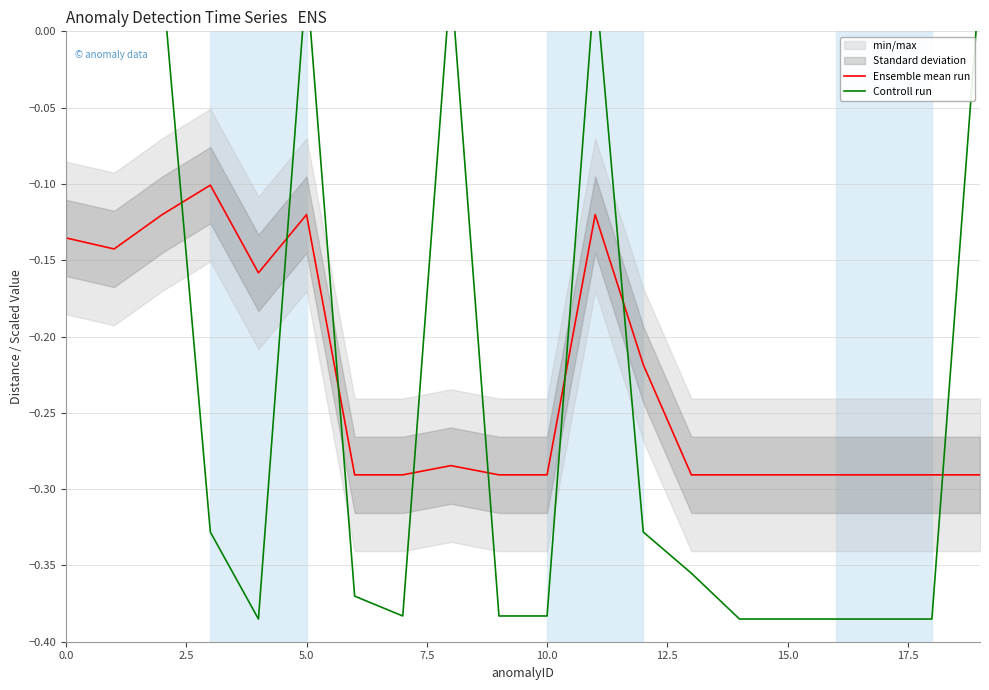

What position from the left is 15.0?

7